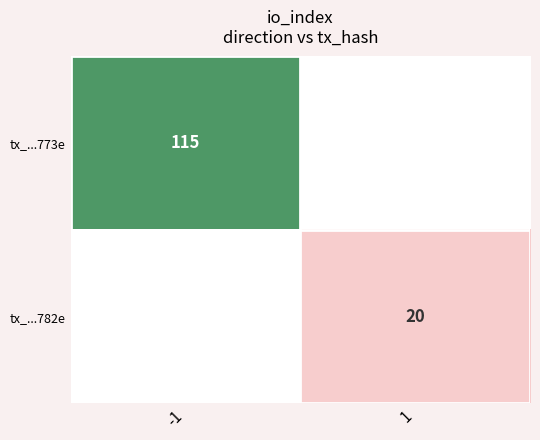

The value of tx_...773e at -1 is 70. True or false?

False